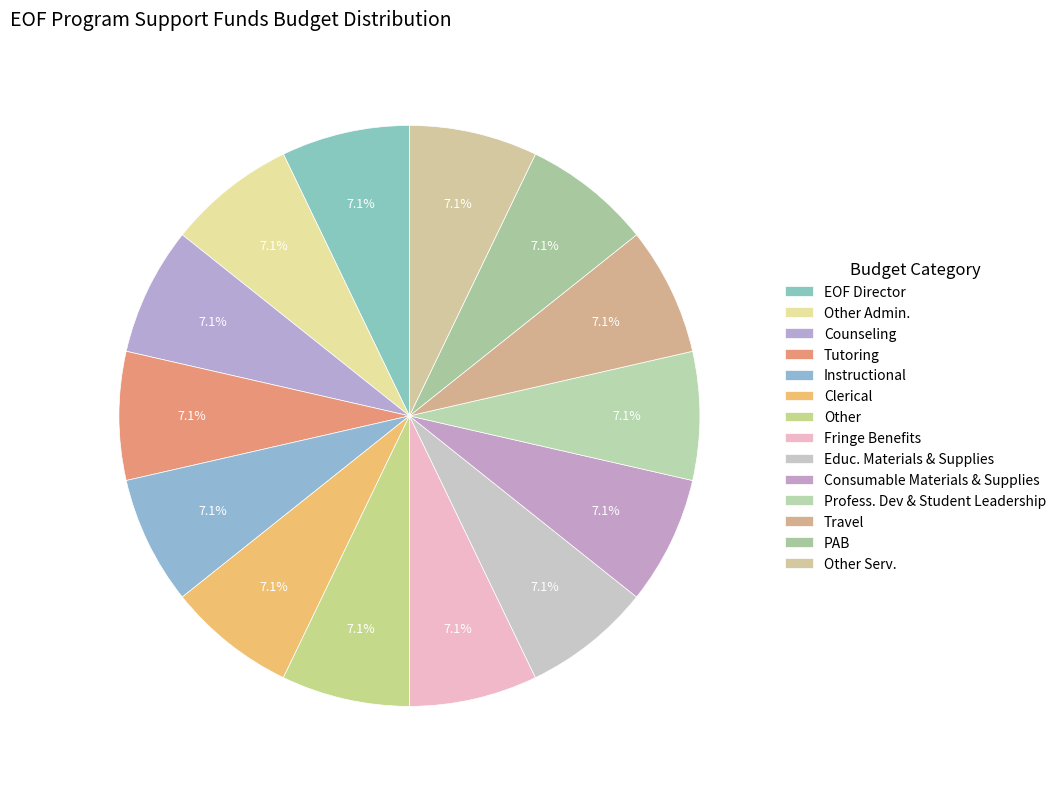

Count the number of slices in the pie.

14